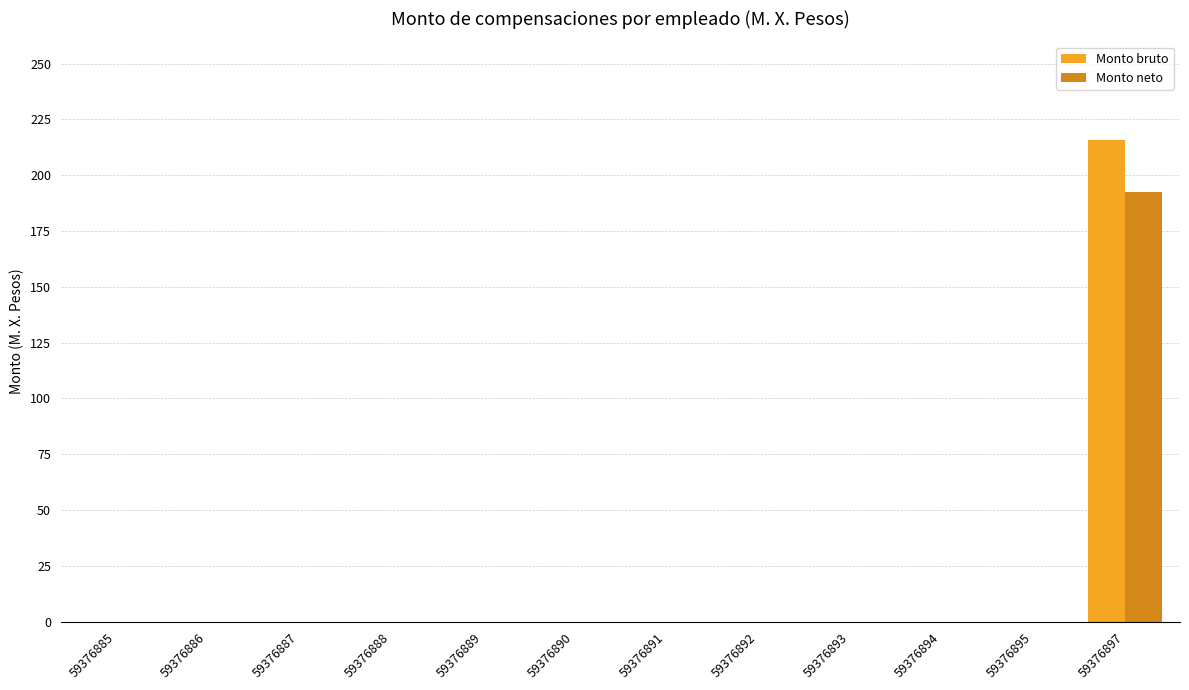

What is the sum of all Monto bruto values?

215.8